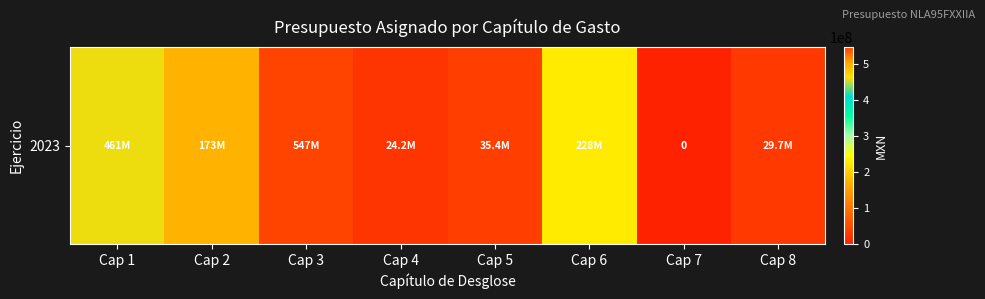

Reading left to right, transcribe all the data shown in this chart.

460913918.1	173085409.5	546651937.8	24208706.1	35370916.7	228170066.8	0.0	29653296.9